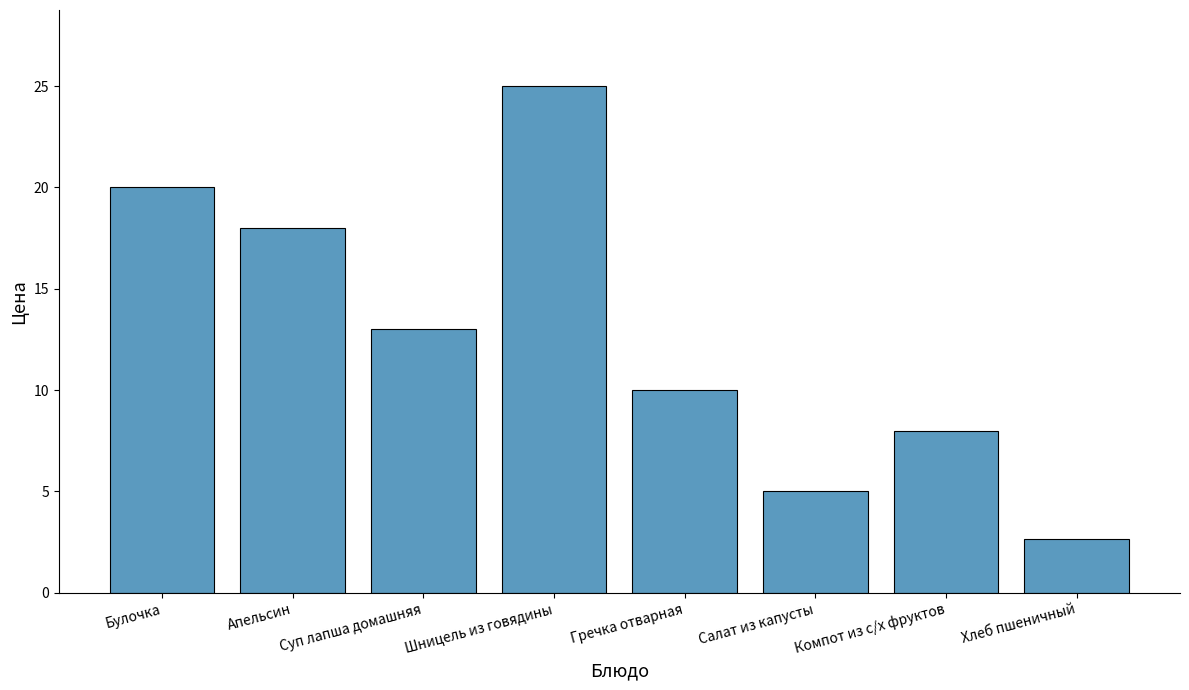

What is the change in value from Булочка to Компот из с/х фруктов?

-12.0